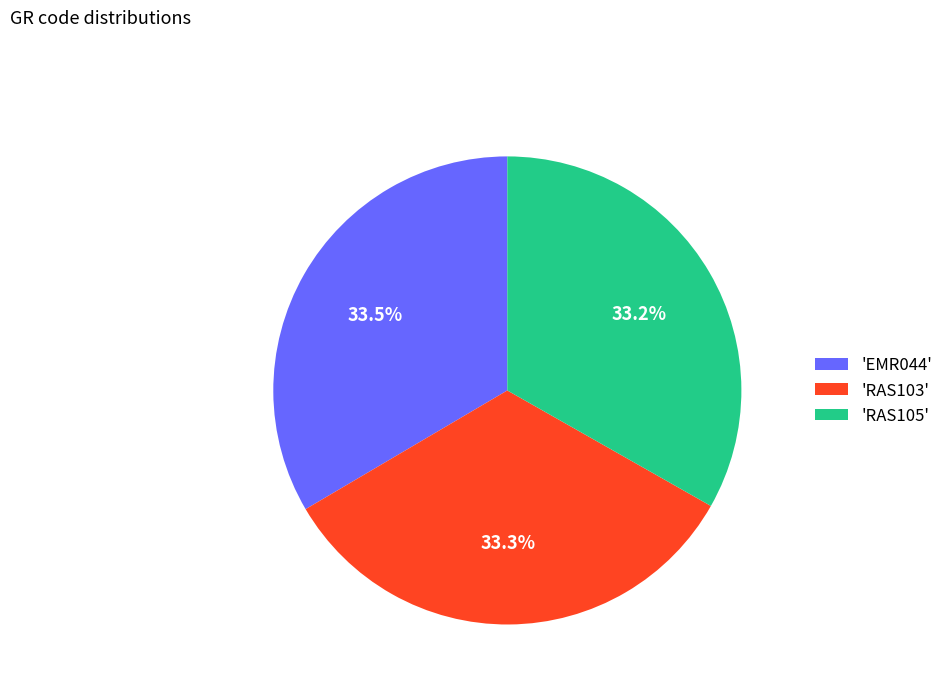

How many segments does this pie chart have?

3